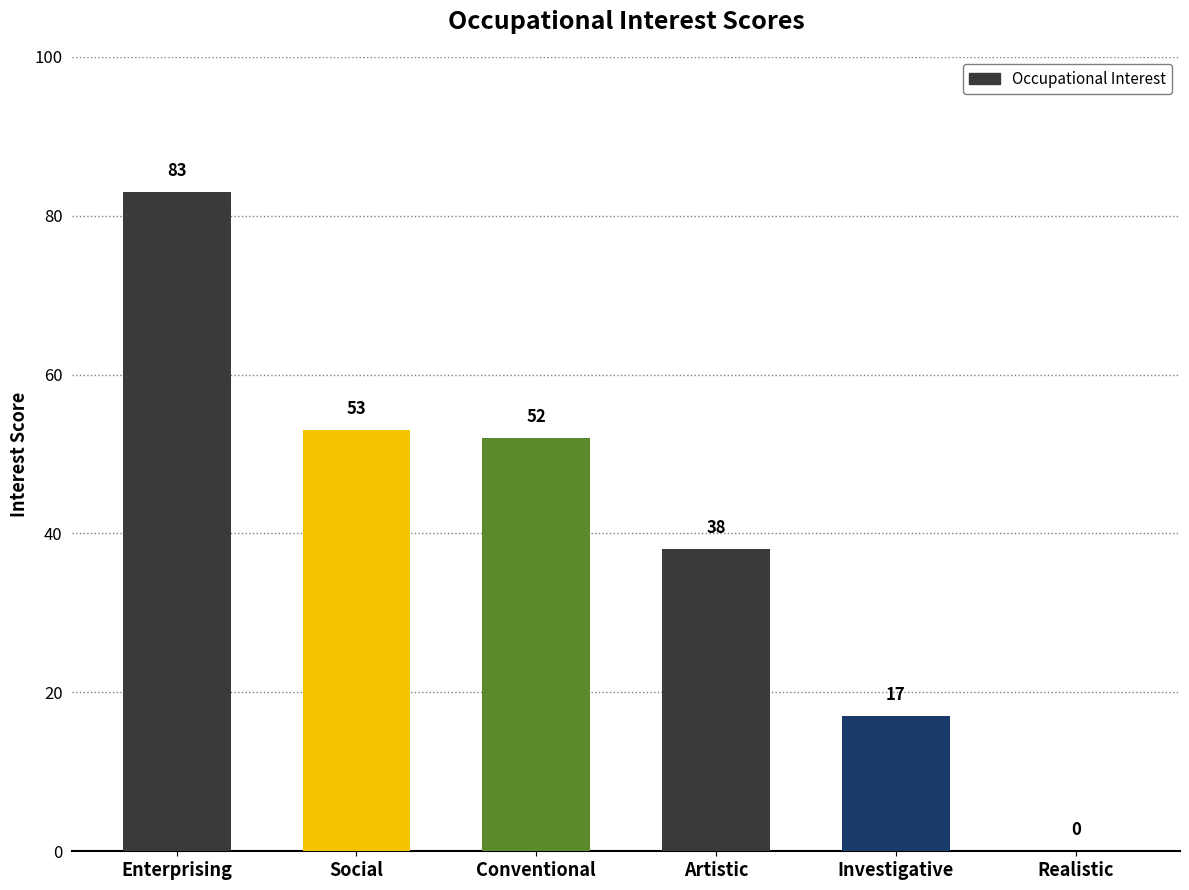

What is the sum of all values?

243